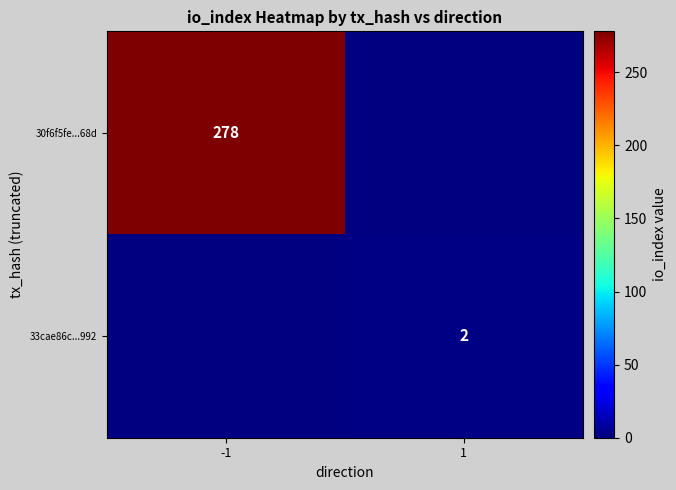

How many categories are shown in the chart?

2